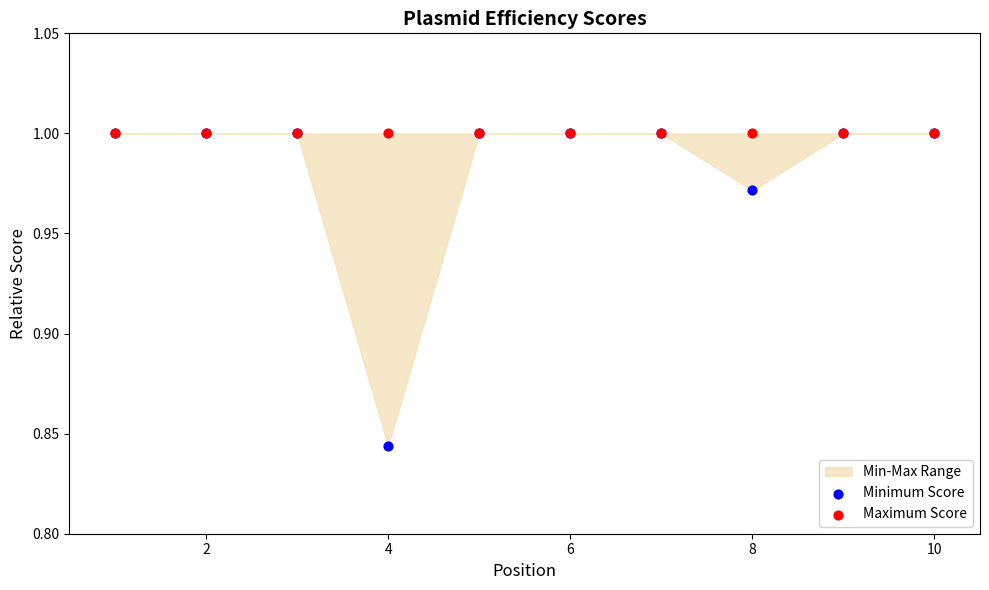

Which series has the largest Y range (max minus min)?

Minimum Score